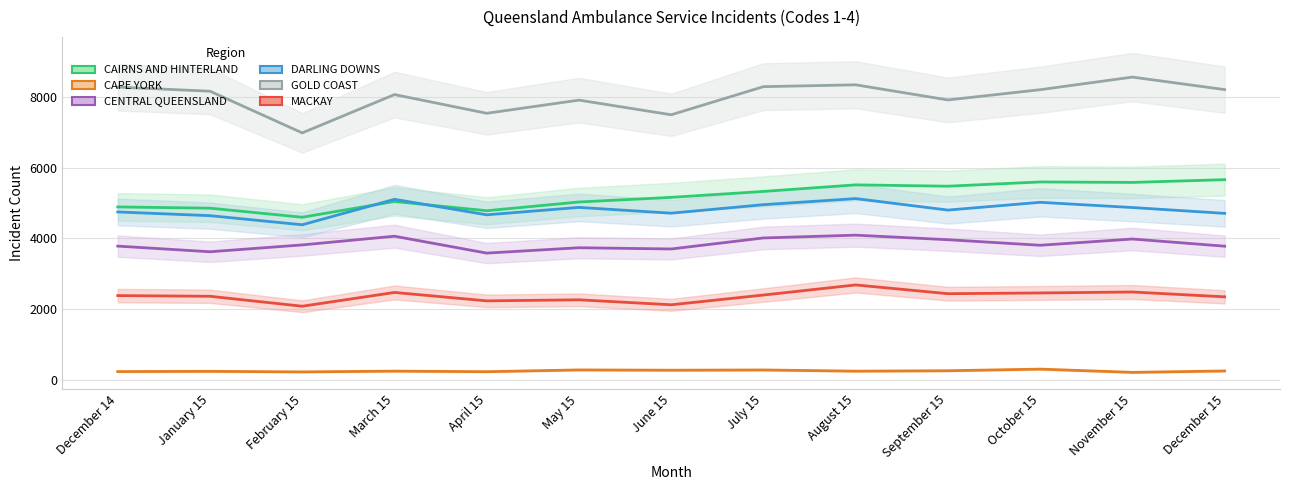

True or false: MACKAY has more than 2 points higher than both neighbors.

True